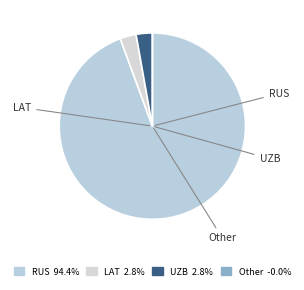

Which category has the biggest portion of the pie?

RUS